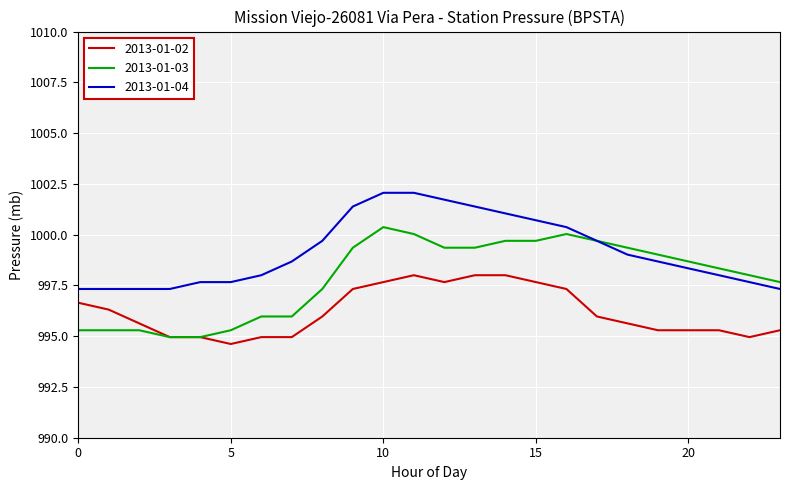

Rank the series by their average value, from lowest to highest.

2013-01-02, 2013-01-03, 2013-01-04